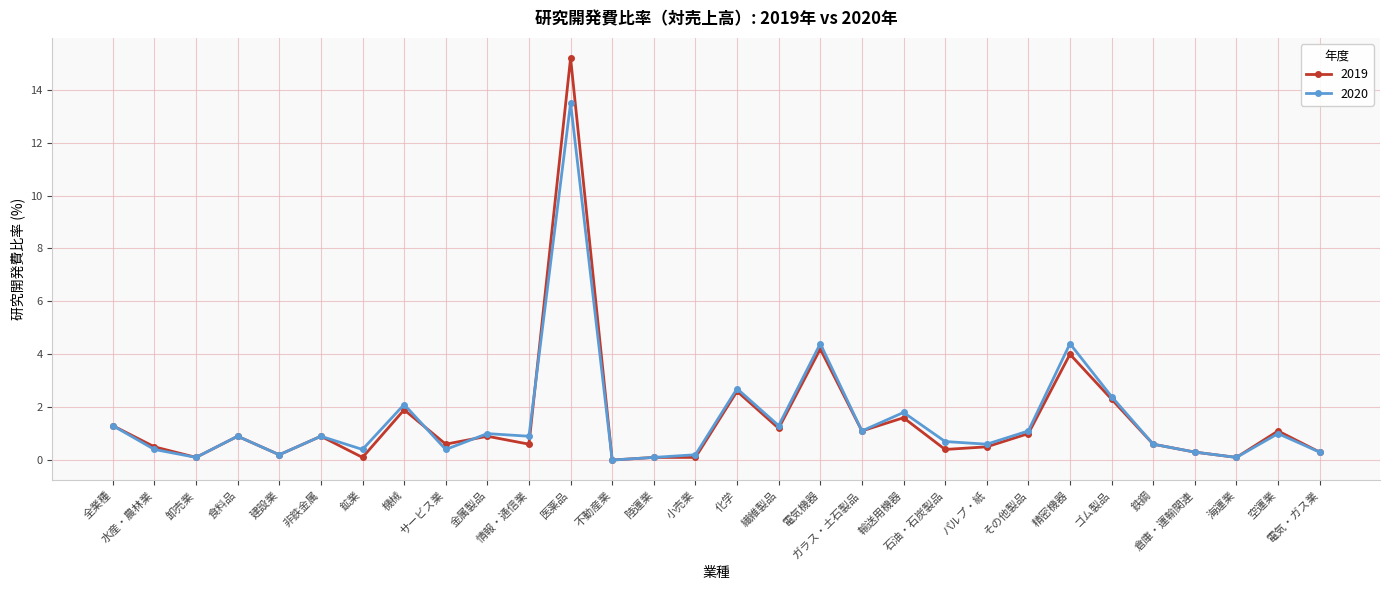

True or false: 2020 has a value of -4.4 at 不動産業.

False